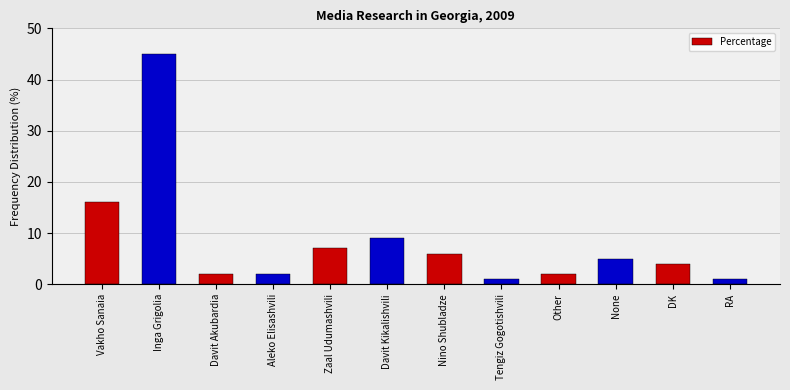

True or false: the data shows 45 at Inga Grigolia.

True